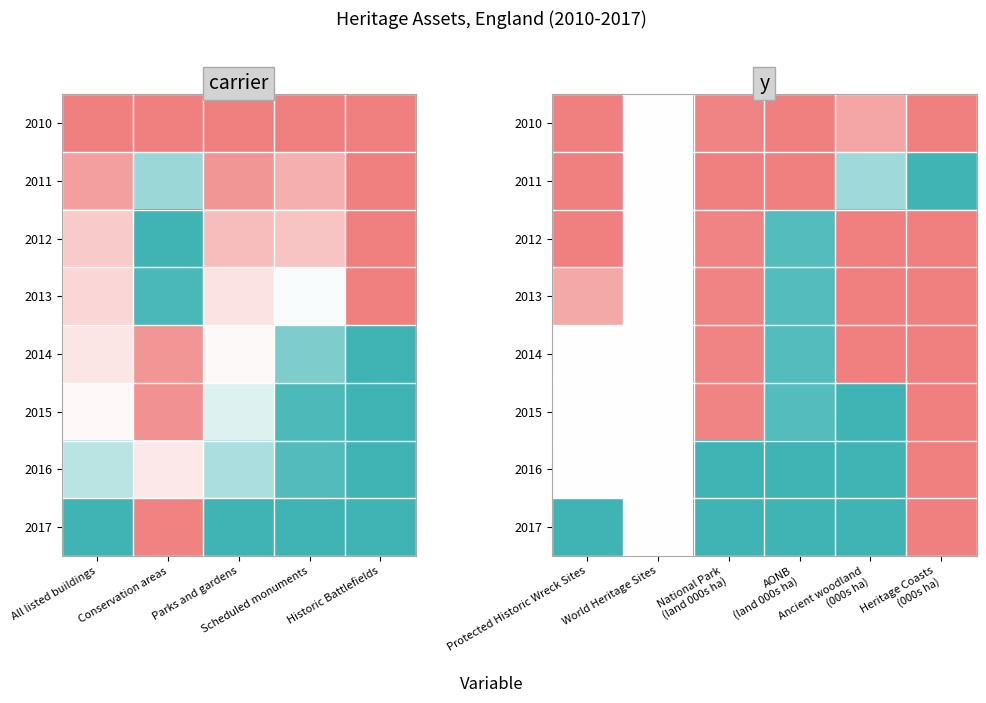

How many data points in 2016 are less than 1?

3